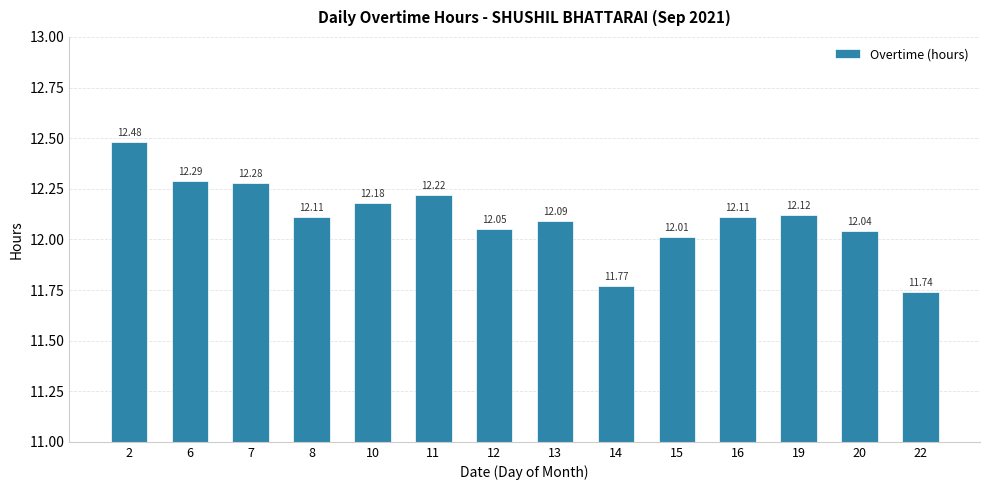

What is the difference between the maximum and second lowest values?

0.7